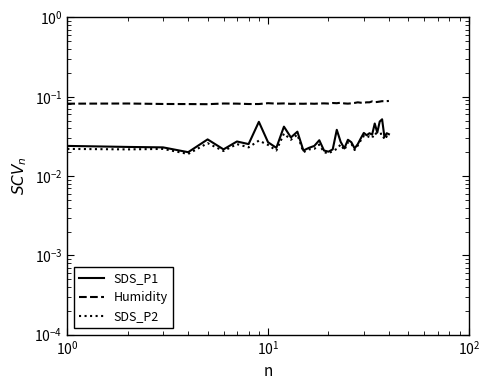

What is the highest value of the Humidity series?

0.1